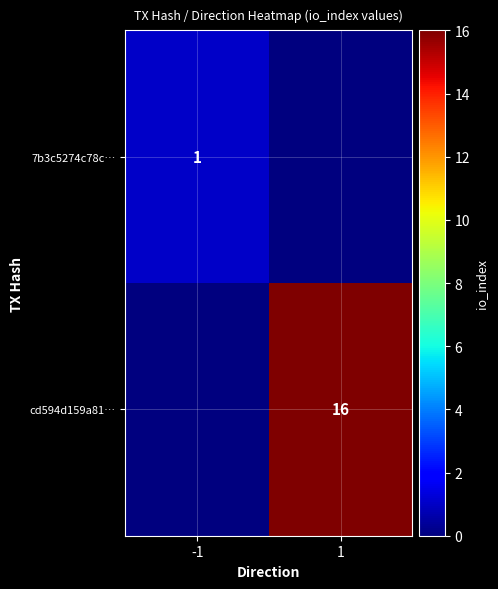

Is it true that 7b3c5274c78c… equals 0 at -1?

False